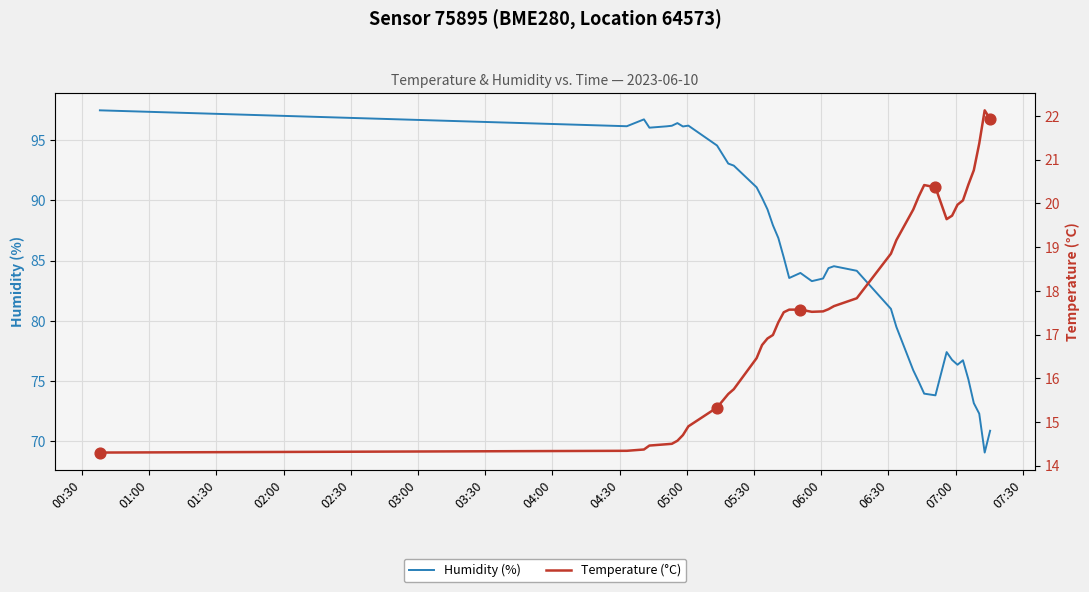

At how many categories does at least one series exceed 39?

40